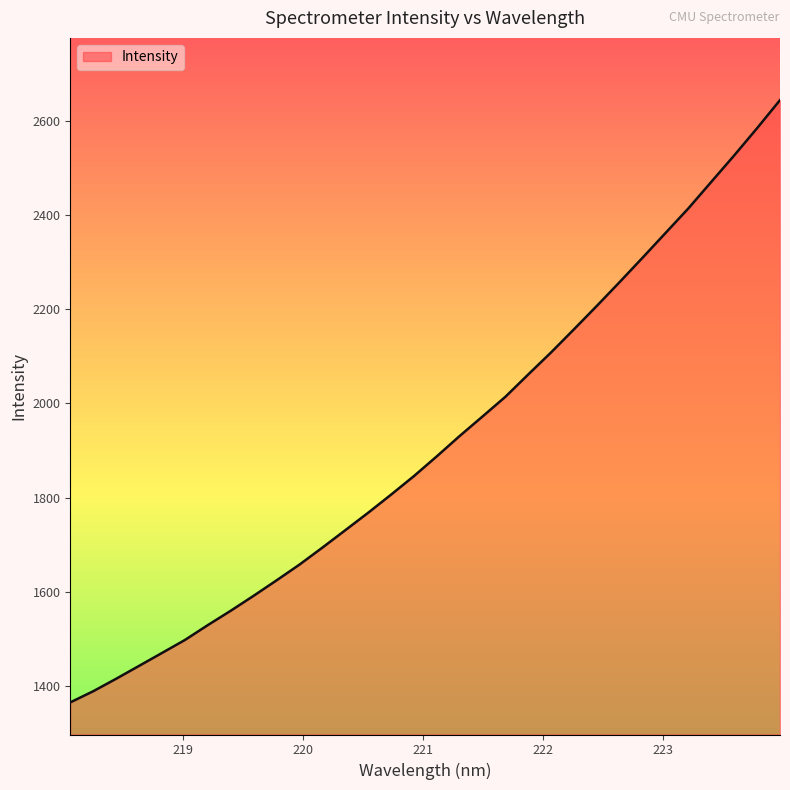

What is the minimum value shown in the chart?

1364.6